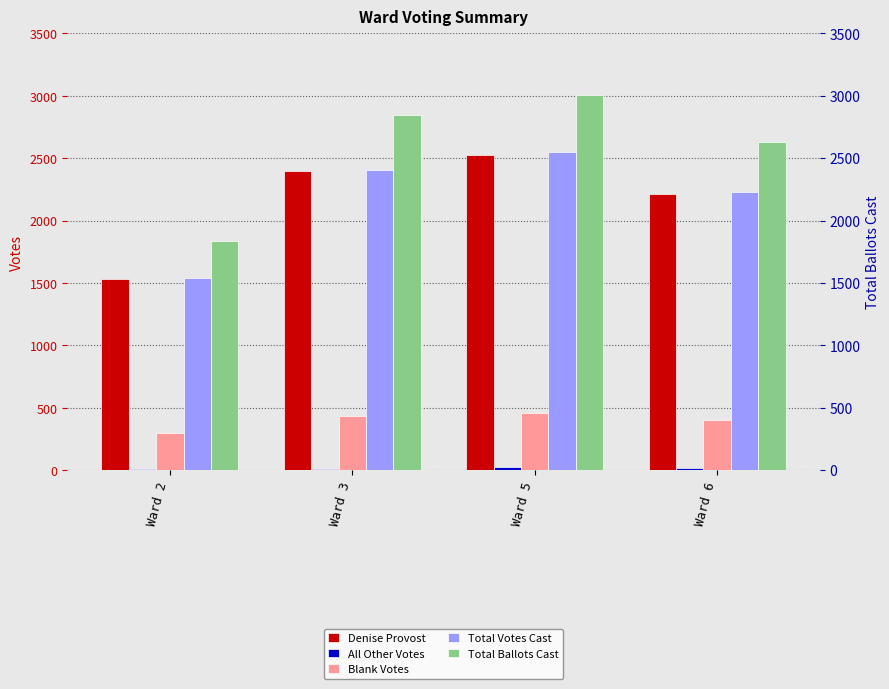

What is the average value of the Total Ballots Cast series?

2579